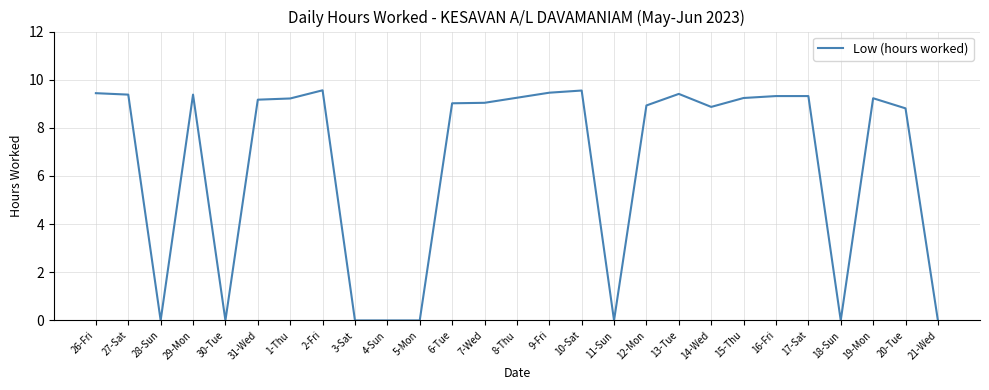

Is it true that the value at 12-Mon is 13.9?

False